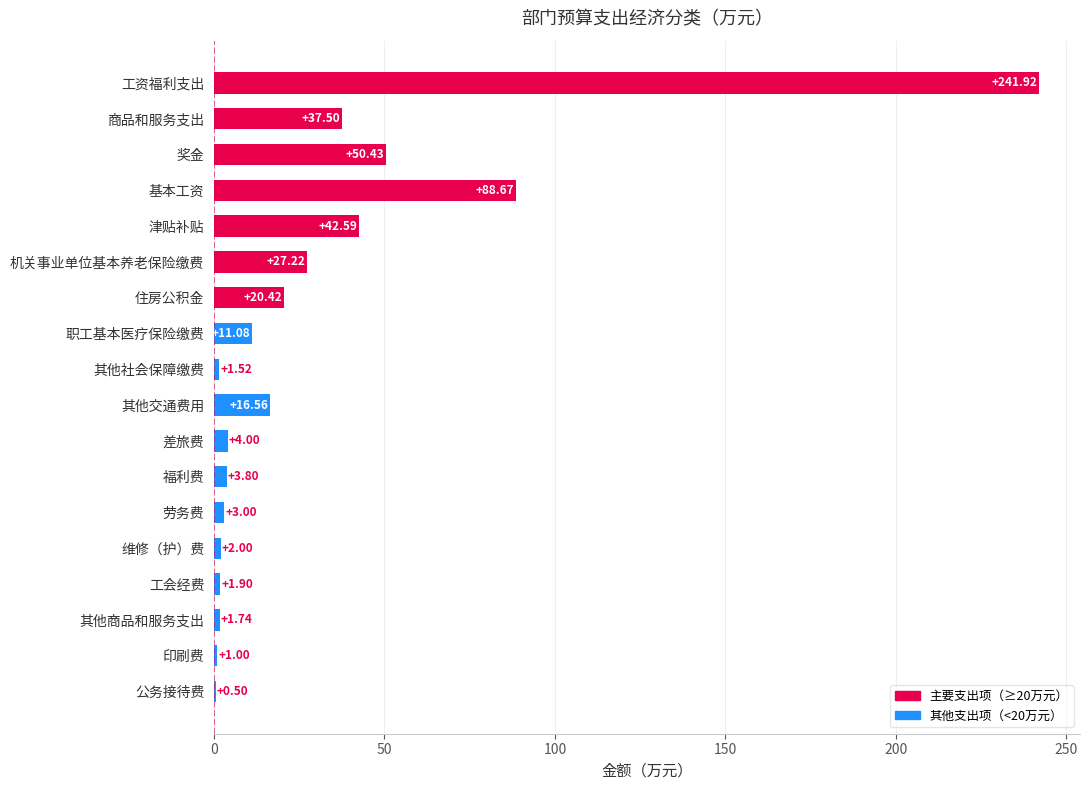

At which label is the value closest to 121?

基本工资